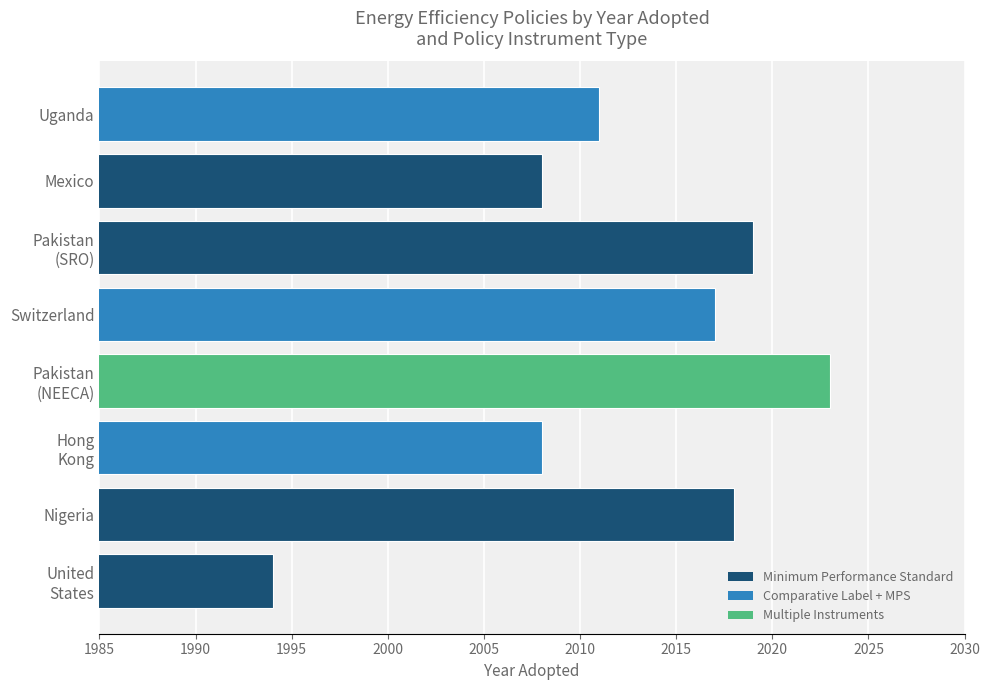

What is the minimum value shown in the chart?

1994